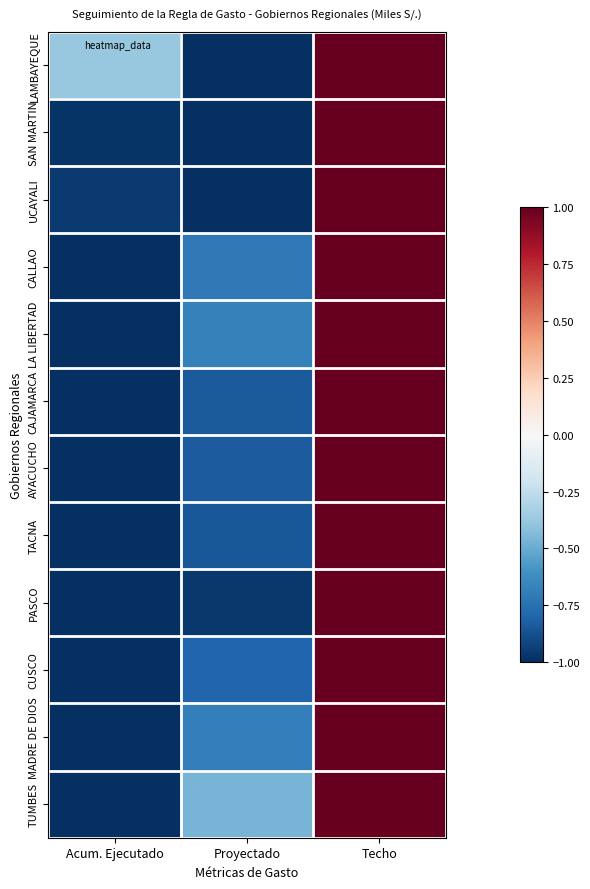

Which series has the widest spread of values?

LAMBAYEQUE